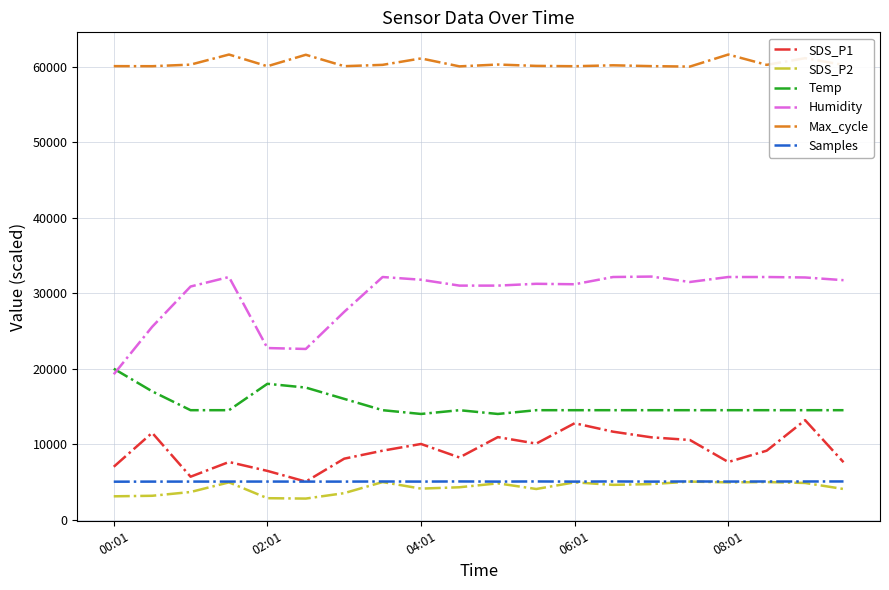

Which series has the widest spread of values?

Humidity